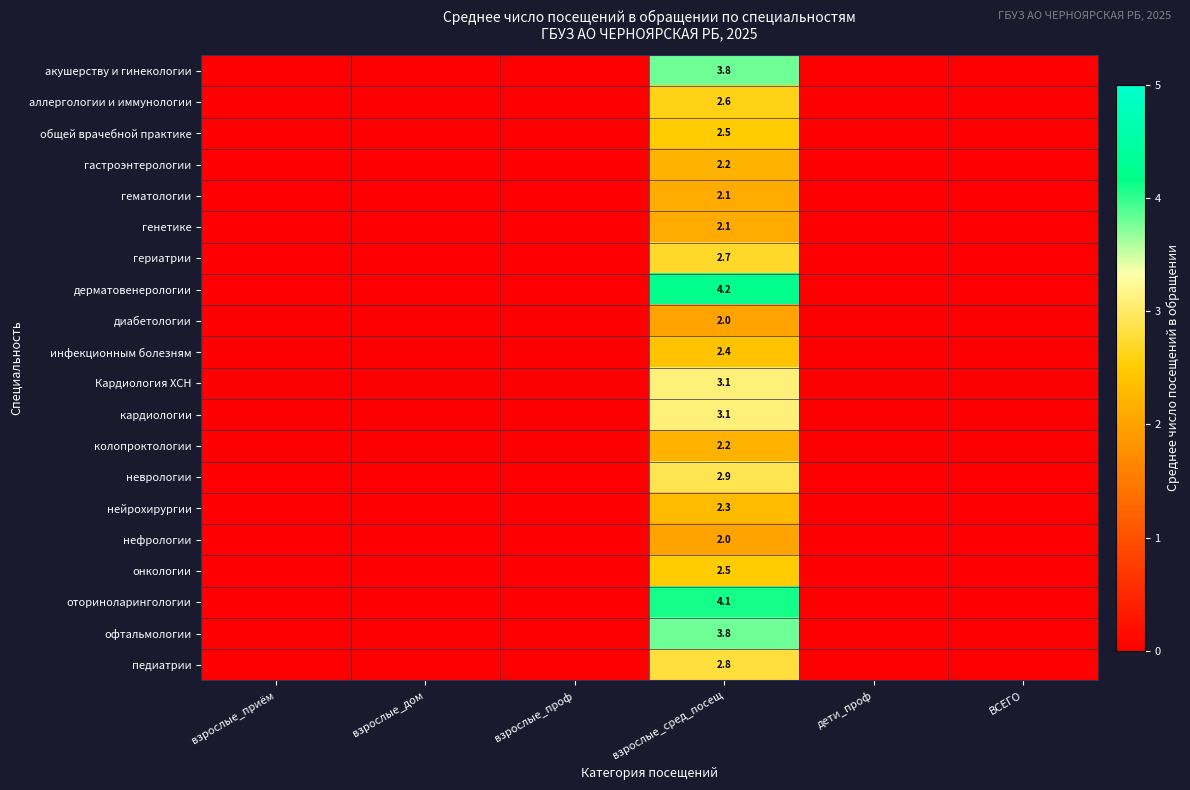

What is the difference between the highest and lowest values at взрослые_сред_посещ?

2.2